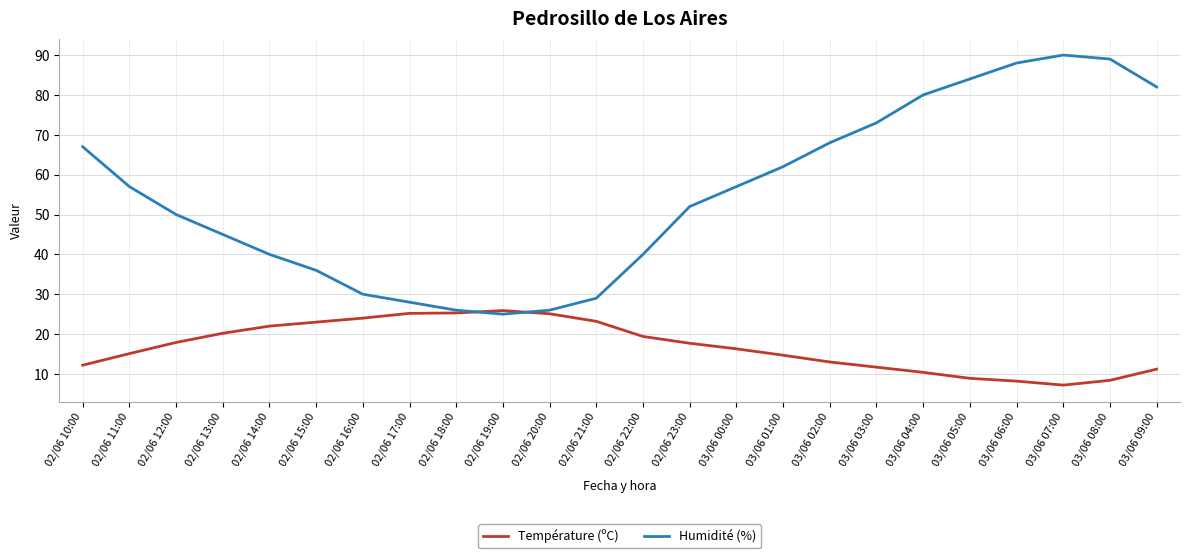

What is the difference between the Température (ºC) values at 02/06 16:00 and 02/06 23:00?

6.3